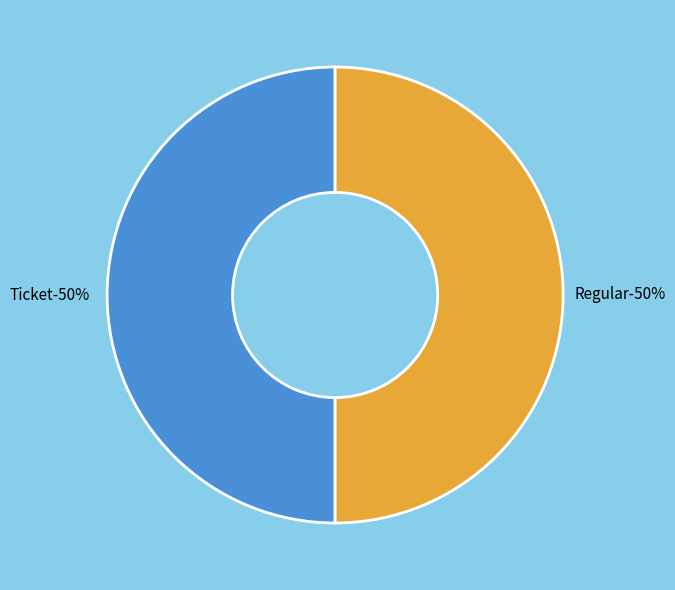

Which slice is the smallest?

Regular